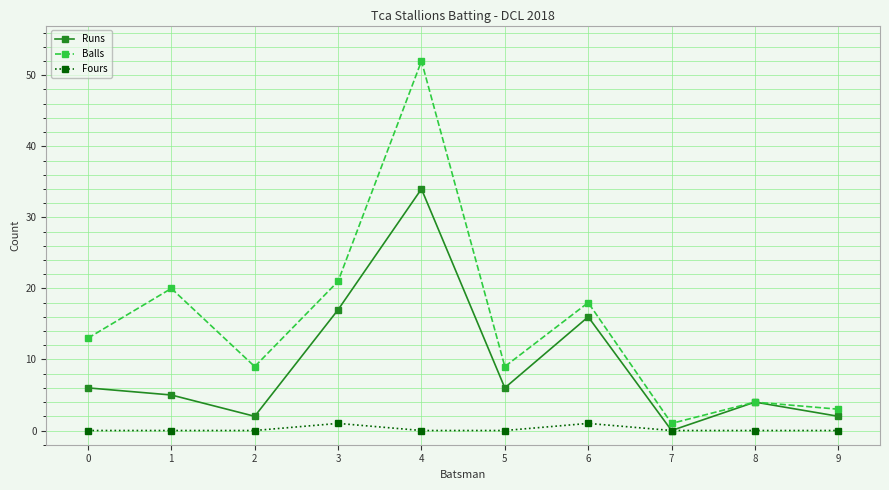

At which category is the sum across all series the highest?

4